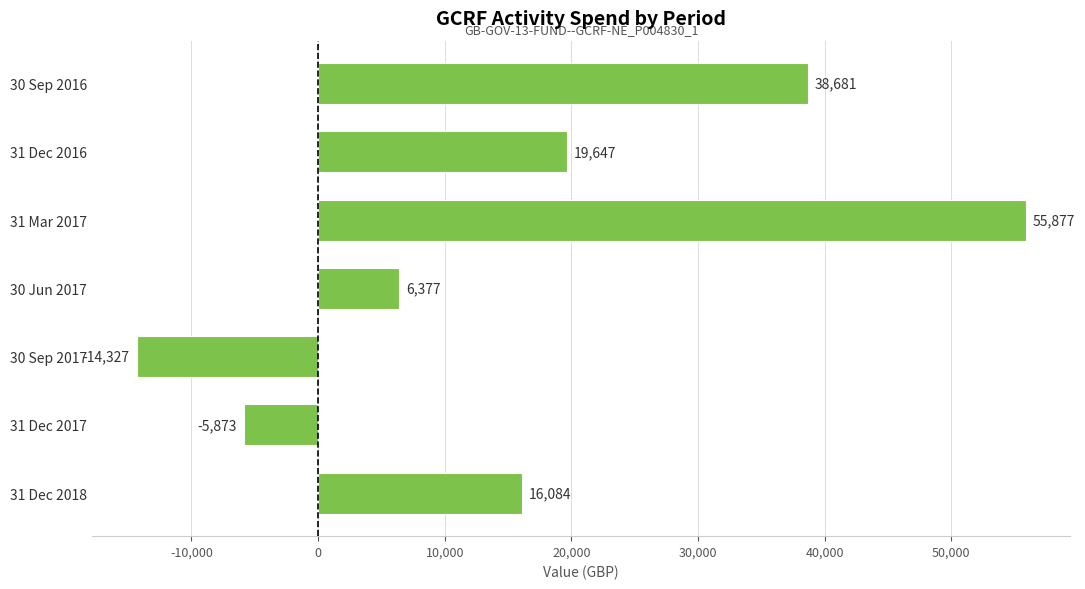

The value at 31 Dec 2016 is 12537.9. True or false?

False